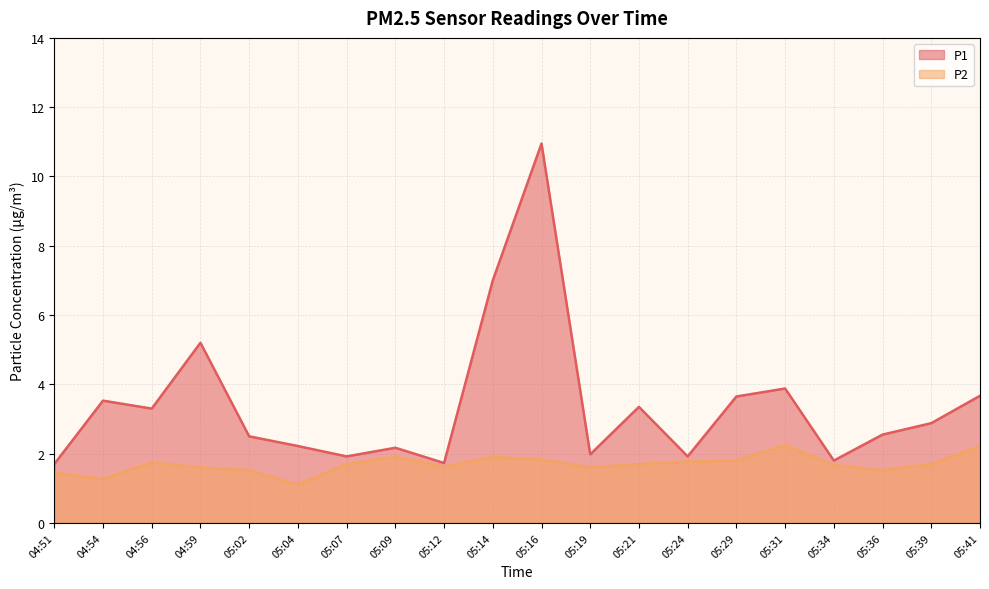

Count the number of data series in this chart.

2